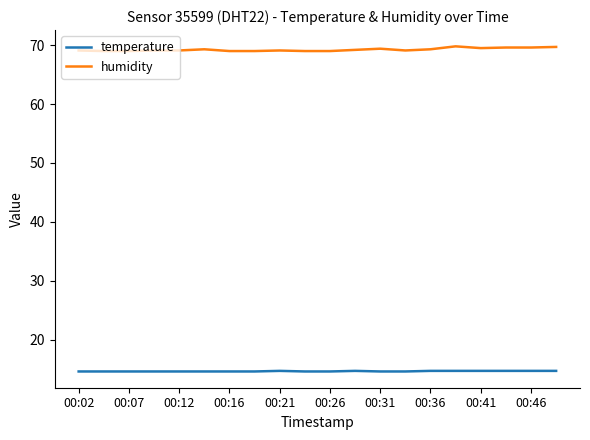

Rank the series by their average value, from lowest to highest.

temperature, humidity